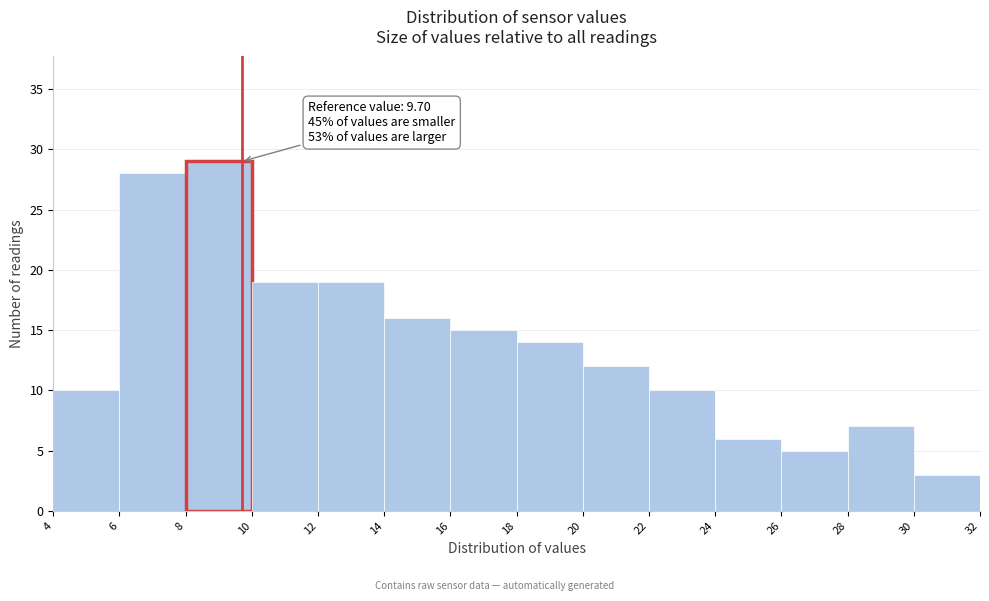

Which range on the x-axis has the tallest bar?

8 to 10